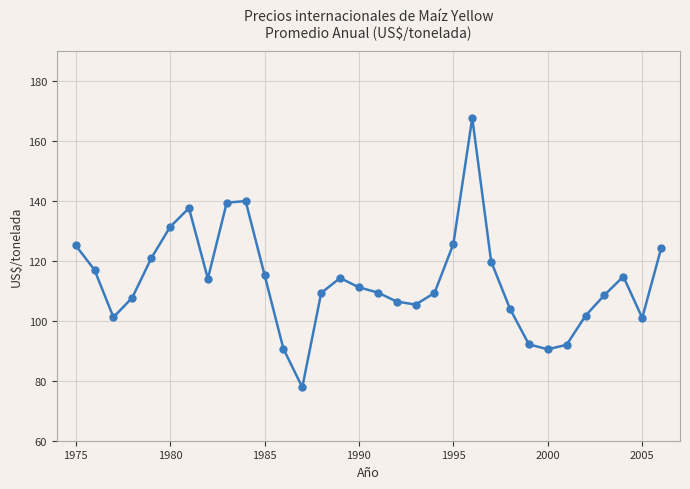

How many points are higher than both their immediate neighbors (excluding endpoints)?

5